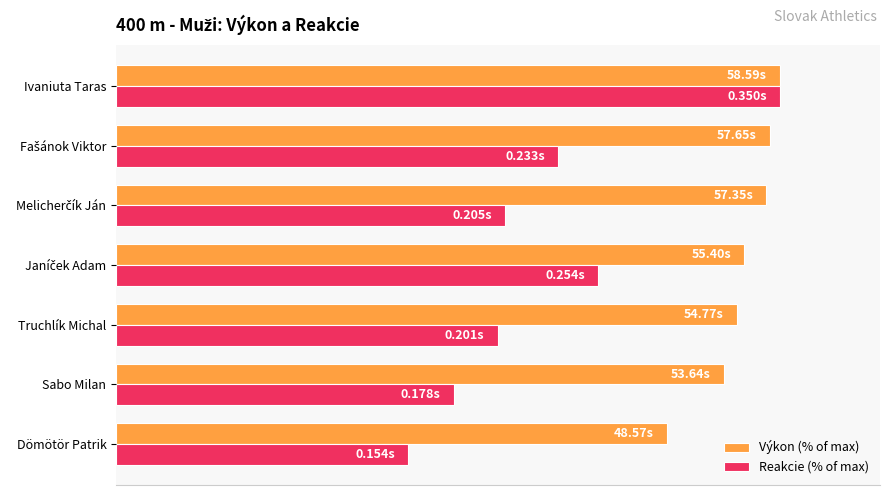

Rank the series by their maximum value, from highest to lowest.

Výkon (% of max), Reakcie (% of max)